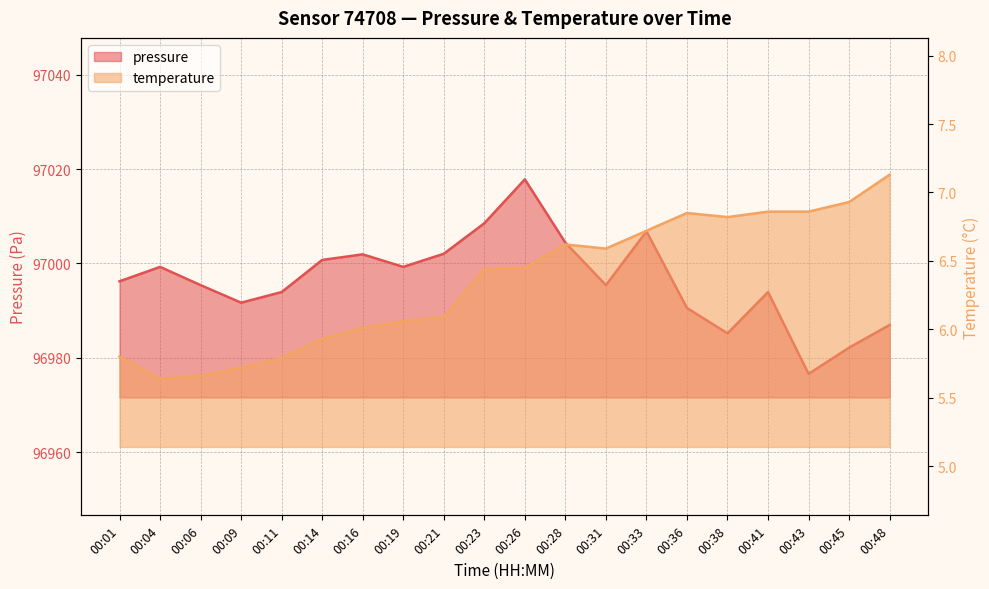

List the series in order of their overall mean, highest first.

pressure, temperature